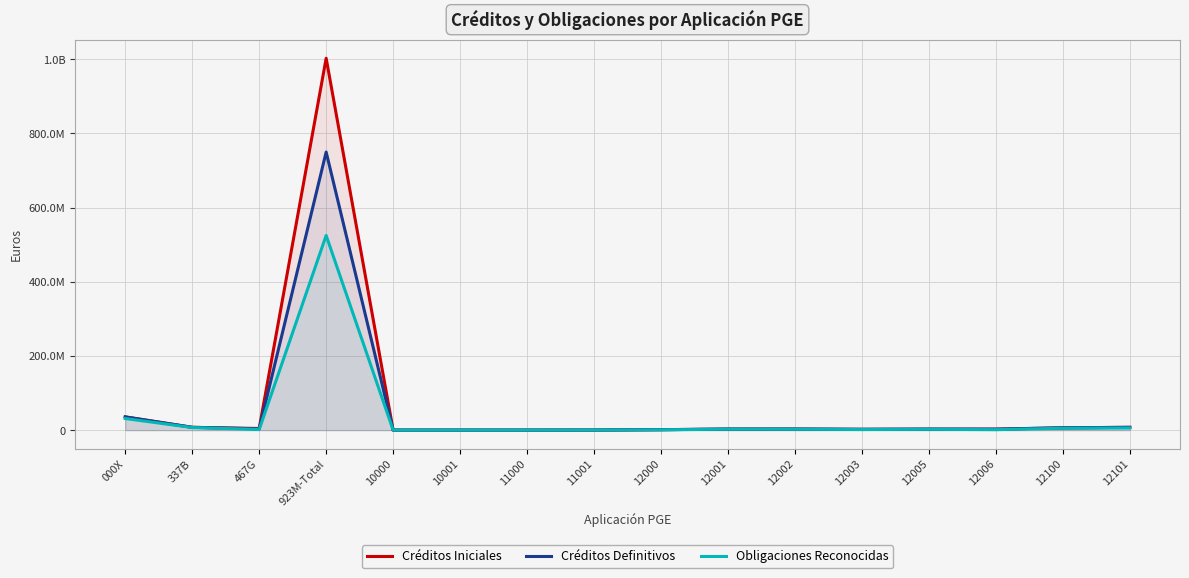

Reading right to left, transcribe all the data shown in this chart.

Créditos Iniciales: 7626350.0	6218220.0	2712510.0	2756370.0	2281400.0	2945570.0	2898080.0	1267540.0	213580.0	98730.0	126300.0	124570.0	1002445670.0	4519940.0	7644890.0	35728340.0
Créditos Definitivos: 7626350.0	6418220.0	2712510.0	2756370.0	2281400.0	2945570.0	2898080.0	1334126.3	328580.0	148730.0	126300.0	136370.0	749586508.0	3419488.0	7644890.0	35728340.0
Obligaciones Reconocidas: 6010237.9	5160891.9	1407710.6	2307029.7	1727406.3	2536345.0	2676619.1	915477.0	239241.2	129757.3	107974.3	105629.4	524740691.7	1860716.9	7007815.7	31320978.3